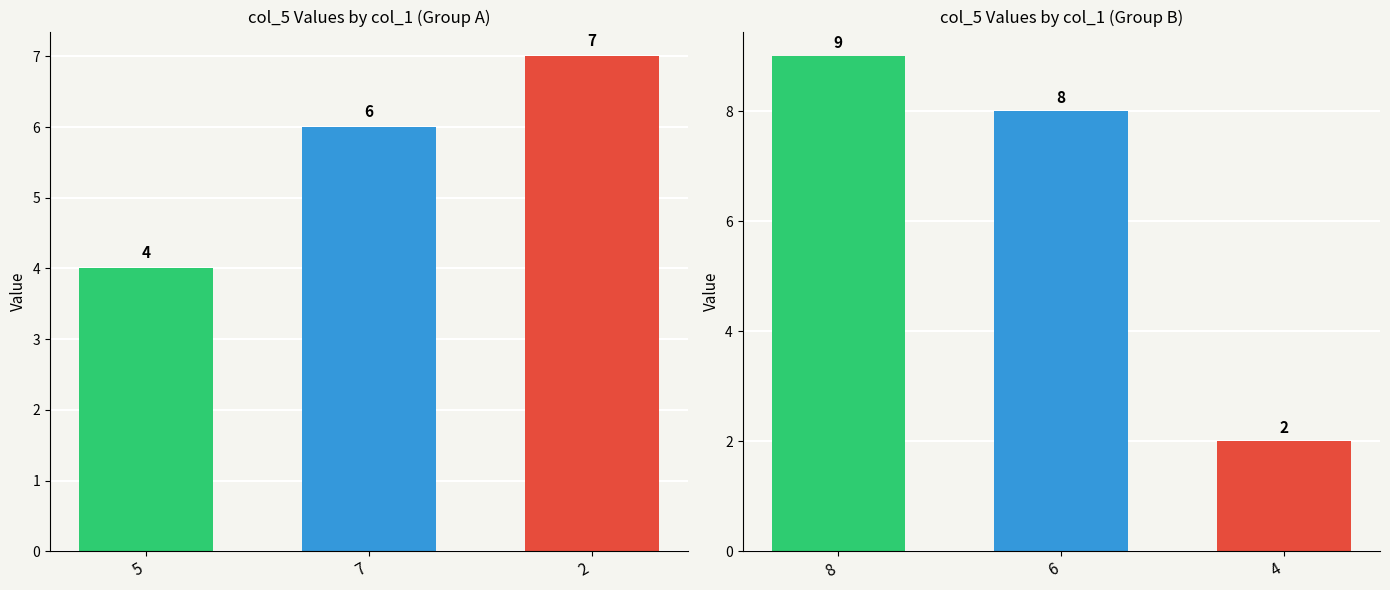

Does the chart contain stacked bars?

No